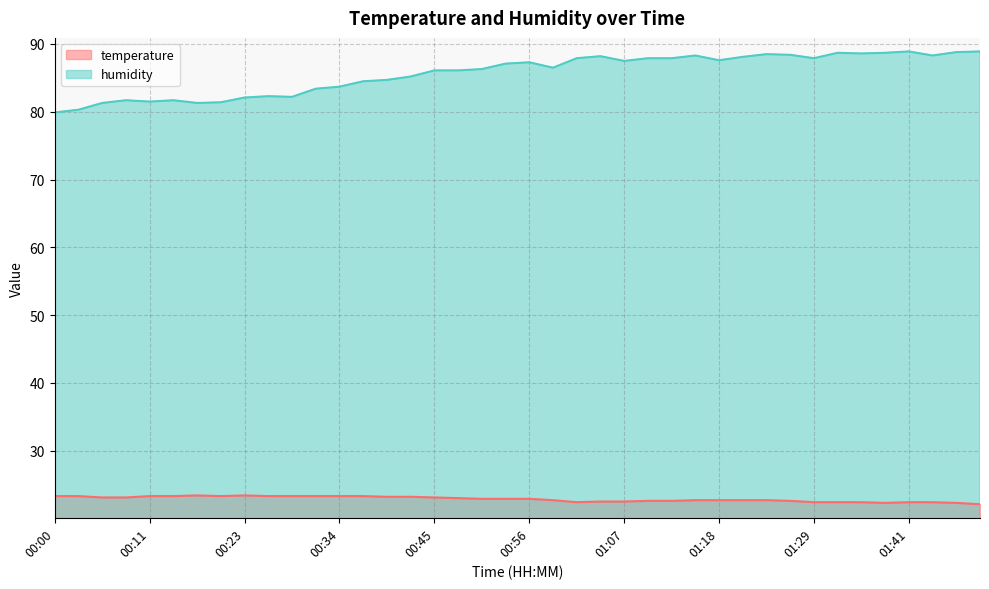

What is the difference between the maximum and minimum values in the humidity series?

9.0